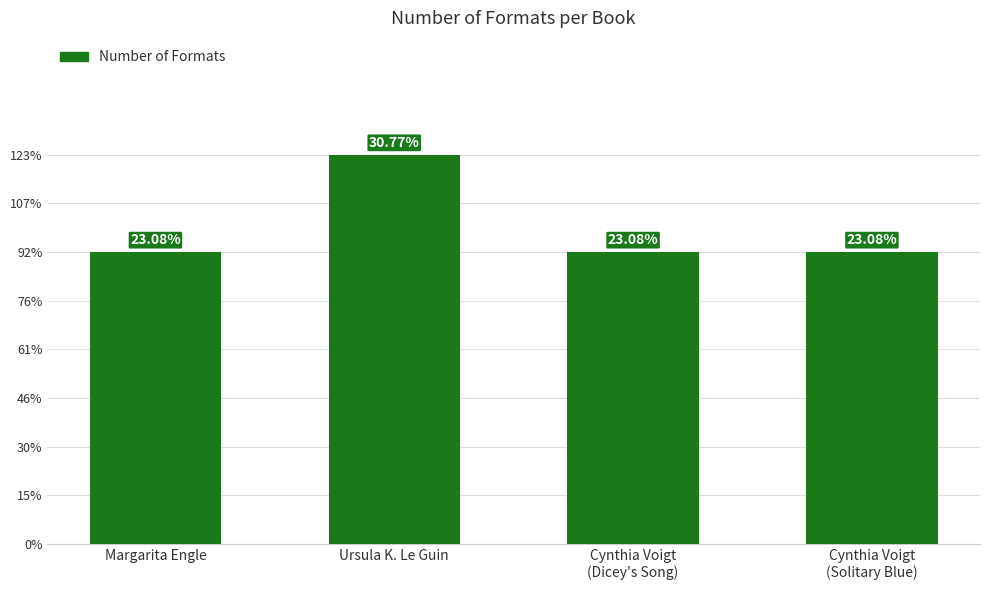

Are the bars horizontal?

No